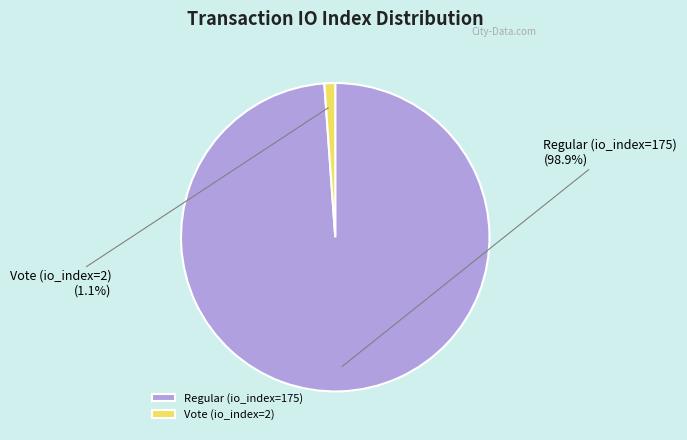

Is Vote (io_index=2) the majority of the pie?

No